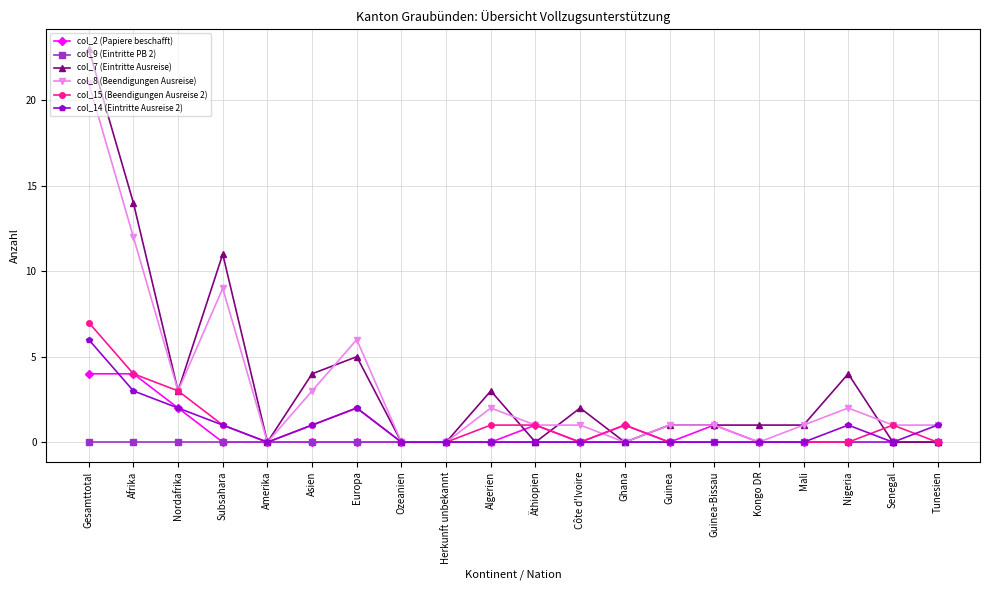

Reading right to left, what are all the values shown in this chart?

col_2 (Papiere beschafft): Tunesien=0	Senegal=0	Nigeria=0	Mali=0	Kongo DR=0	Guinea-Bissau=1	Guinea=0	Ghana=1	Côte d'Ivoire=0	Äthiopien=1	Algerien=0	Herkunft unbekannt=0	Ozeanien=0	Europa=0	Asien=0	Amerika=0	Subsahara=0	Nordafrika=2	Afrika=4	Gesamttotal=4
col_9 (Eintritte PB 2): Tunesien=0	Senegal=0	Nigeria=0	Mali=0	Kongo DR=0	Guinea-Bissau=0	Guinea=0	Ghana=0	Côte d'Ivoire=0	Äthiopien=0	Algerien=0	Herkunft unbekannt=0	Ozeanien=0	Europa=0	Asien=0	Amerika=0	Subsahara=0	Nordafrika=0	Afrika=0	Gesamttotal=0
col_7 (Eintritte Ausreise): Tunesien=0	Senegal=0	Nigeria=4	Mali=1	Kongo DR=1	Guinea-Bissau=1	Guinea=1	Ghana=0	Côte d'Ivoire=2	Äthiopien=0	Algerien=3	Herkunft unbekannt=0	Ozeanien=0	Europa=5	Asien=4	Amerika=0	Subsahara=11	Nordafrika=3	Afrika=14	Gesamttotal=23
col_8 (Beendigungen Ausreise): Tunesien=1	Senegal=1	Nigeria=2	Mali=1	Kongo DR=0	Guinea-Bissau=1	Guinea=1	Ghana=0	Côte d'Ivoire=1	Äthiopien=1	Algerien=2	Herkunft unbekannt=0	Ozeanien=0	Europa=6	Asien=3	Amerika=0	Subsahara=9	Nordafrika=3	Afrika=12	Gesamttotal=21
col_15 (Beendigungen Ausreise 2): Tunesien=0	Senegal=1	Nigeria=0	Mali=0	Kongo DR=0	Guinea-Bissau=0	Guinea=0	Ghana=1	Côte d'Ivoire=0	Äthiopien=1	Algerien=1	Herkunft unbekannt=0	Ozeanien=0	Europa=2	Asien=1	Amerika=0	Subsahara=1	Nordafrika=3	Afrika=4	Gesamttotal=7
col_14 (Eintritte Ausreise 2): Tunesien=1	Senegal=0	Nigeria=1	Mali=0	Kongo DR=0	Guinea-Bissau=0	Guinea=0	Ghana=0	Côte d'Ivoire=0	Äthiopien=0	Algerien=0	Herkunft unbekannt=0	Ozeanien=0	Europa=2	Asien=1	Amerika=0	Subsahara=1	Nordafrika=2	Afrika=3	Gesamttotal=6